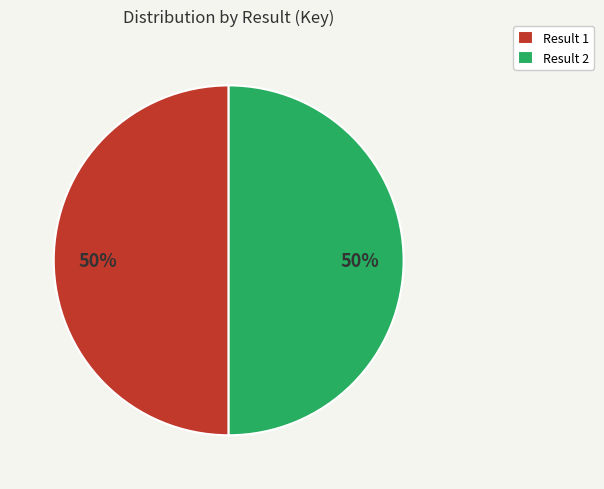

What percentage is the Result 1 slice, to the nearest percent?

50%